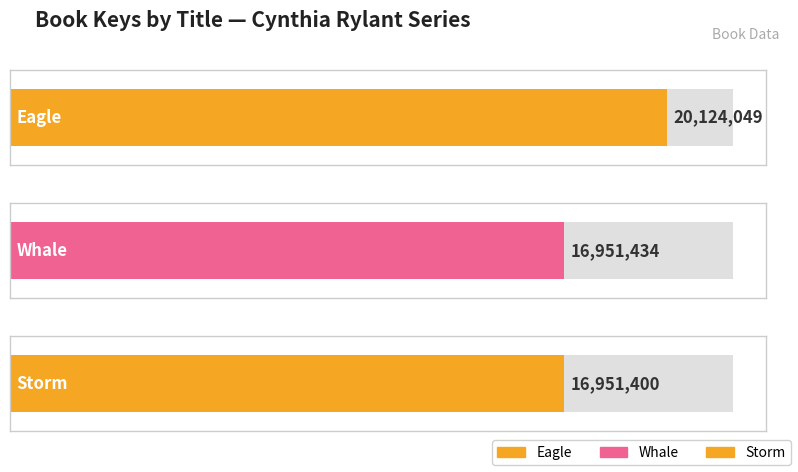

What is the smallest value displayed?

16951400